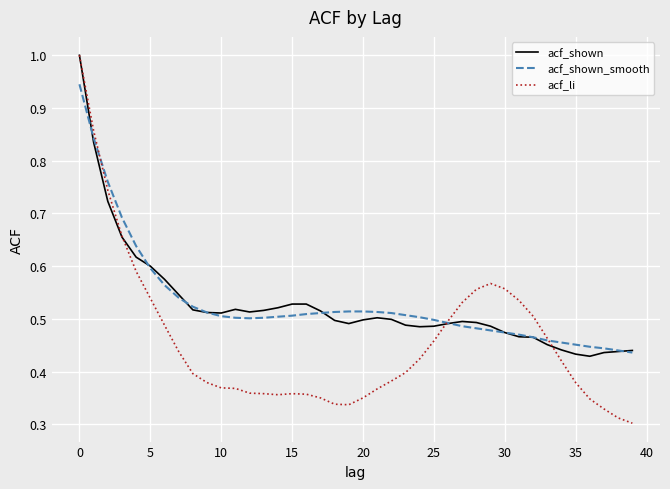

Which series has the widest spread of values?

acf_li